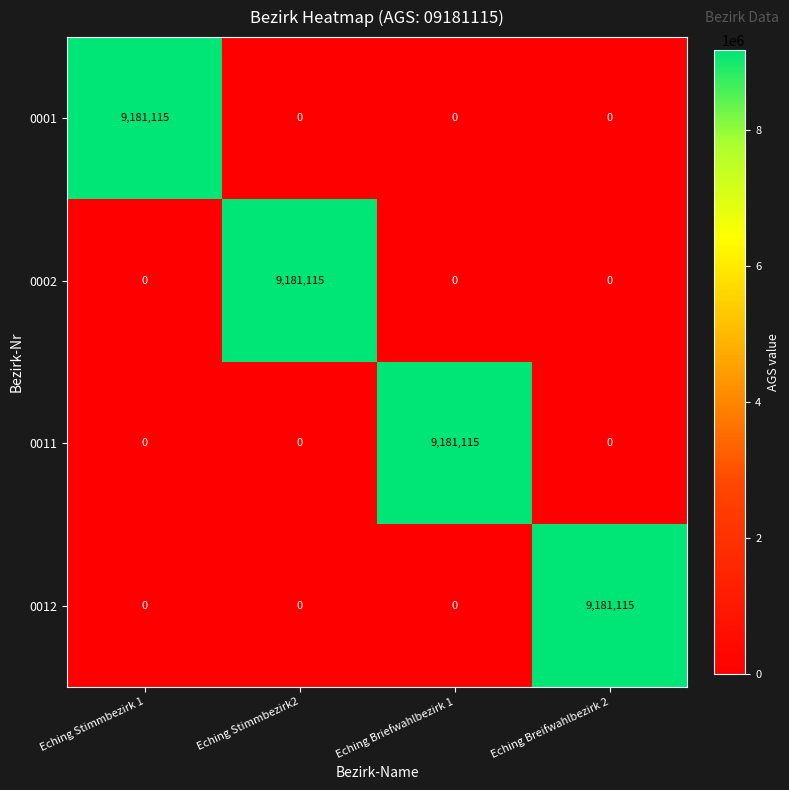

The 0011 series shows -4148604 at Eching Breifwahlbezirk 2. True or false?

False